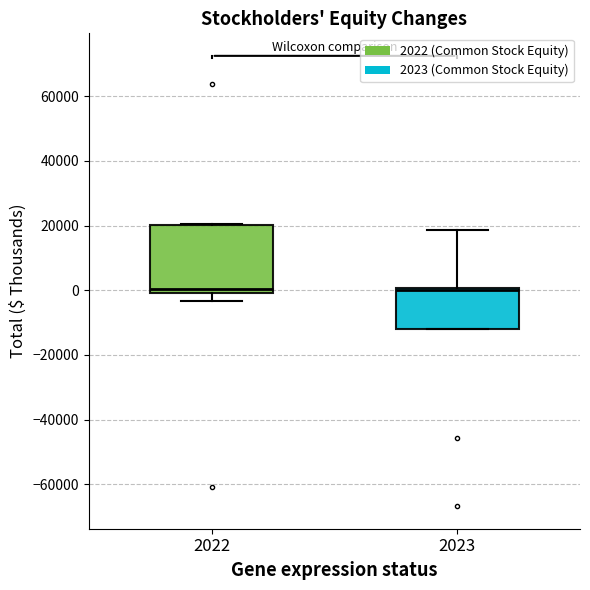

Reading left to right, read every box against the y-axis: the position of its median line, the range the box covers, and the ends of its whiskers. The values are not printed on the chart, so give them approximately, as read against the axis.

2022: median 0 (just above the box's lower edge), box 0 to 20000, whiskers -4000 to 20000
2023: median 0 (just below the box's upper edge), box -12000 to 0, whiskers -12000 to 18000